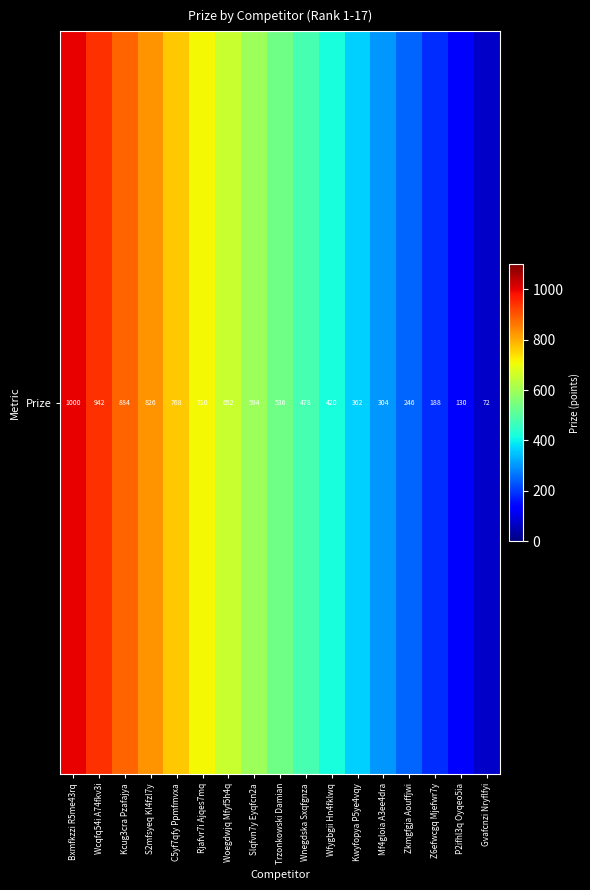

Reading left to right, extract all data points from this chart.

Bxmfkzzi R5me43rq=1000	Wcqfq54i A74fkv3i=942	Kcug3cra Pzafajya=884	S2mfsyeq Kl4fzl7y=826	C5yf7qfy Ppmfmvxa=768	Rjafvr7i Ajqes7mq=710	Woegdwjq Mfyf5h4q=652	Slqfvn7y Eyqfcn2a=594	Trzonkowski Damian=536	Wnegdska Sxqfgnza=478	Wfygbgii Hn4fklwq=420	Kwyfopya P5ye4vqy=362	Mf4gloia A3ee4dra=304	Zkmgfgja Aouffjwi=246	Z6efwcgq Mjefwr7y=188	P2ifhl3q Oyqeo5ia=130	Gvafcnzi Nryflfyi=72